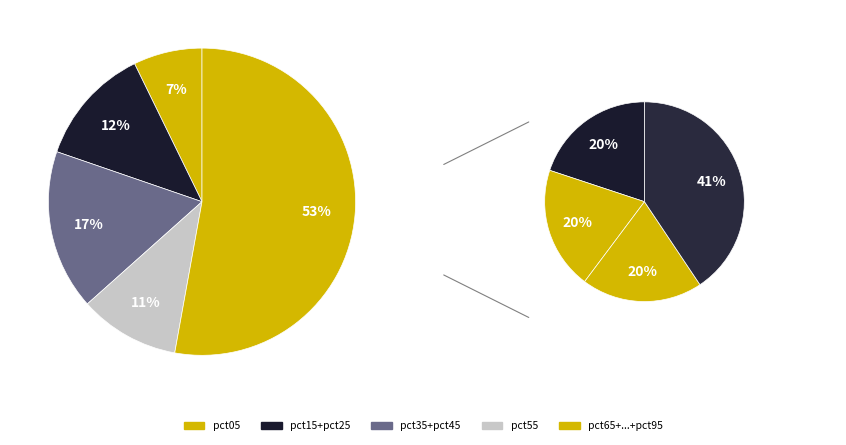

Which category has the smallest portion of the pie?

pct15